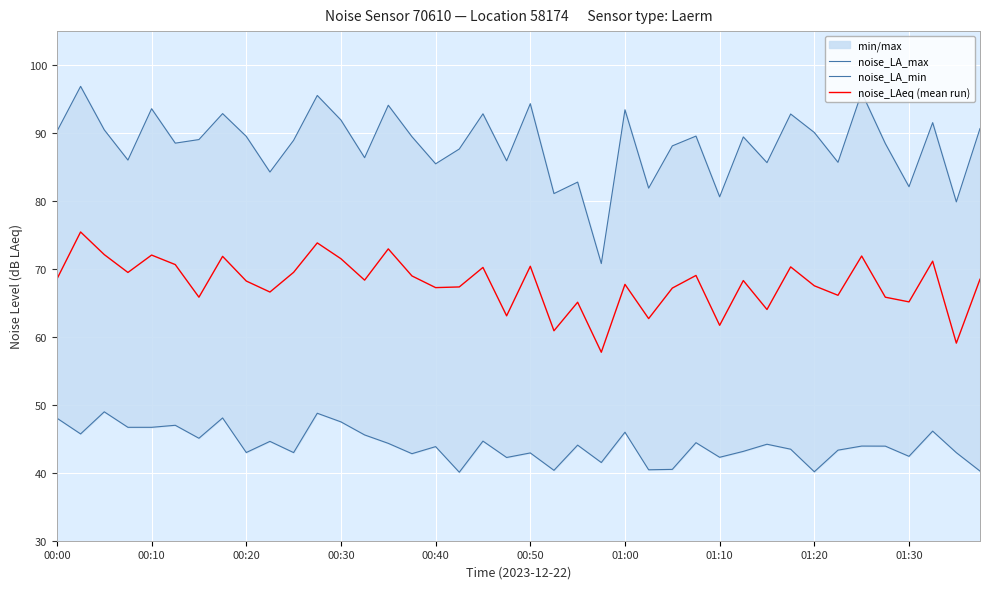

True or false: noise_LA_min and noise_LAeq (mean run) cross at least once.

False